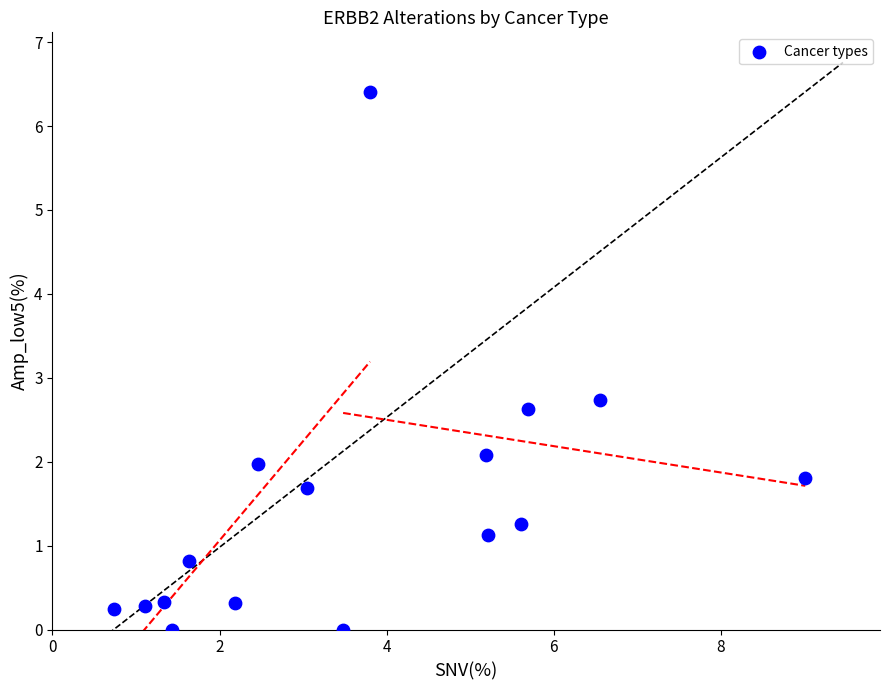

What is the range of X values (max minus min)?

8.3